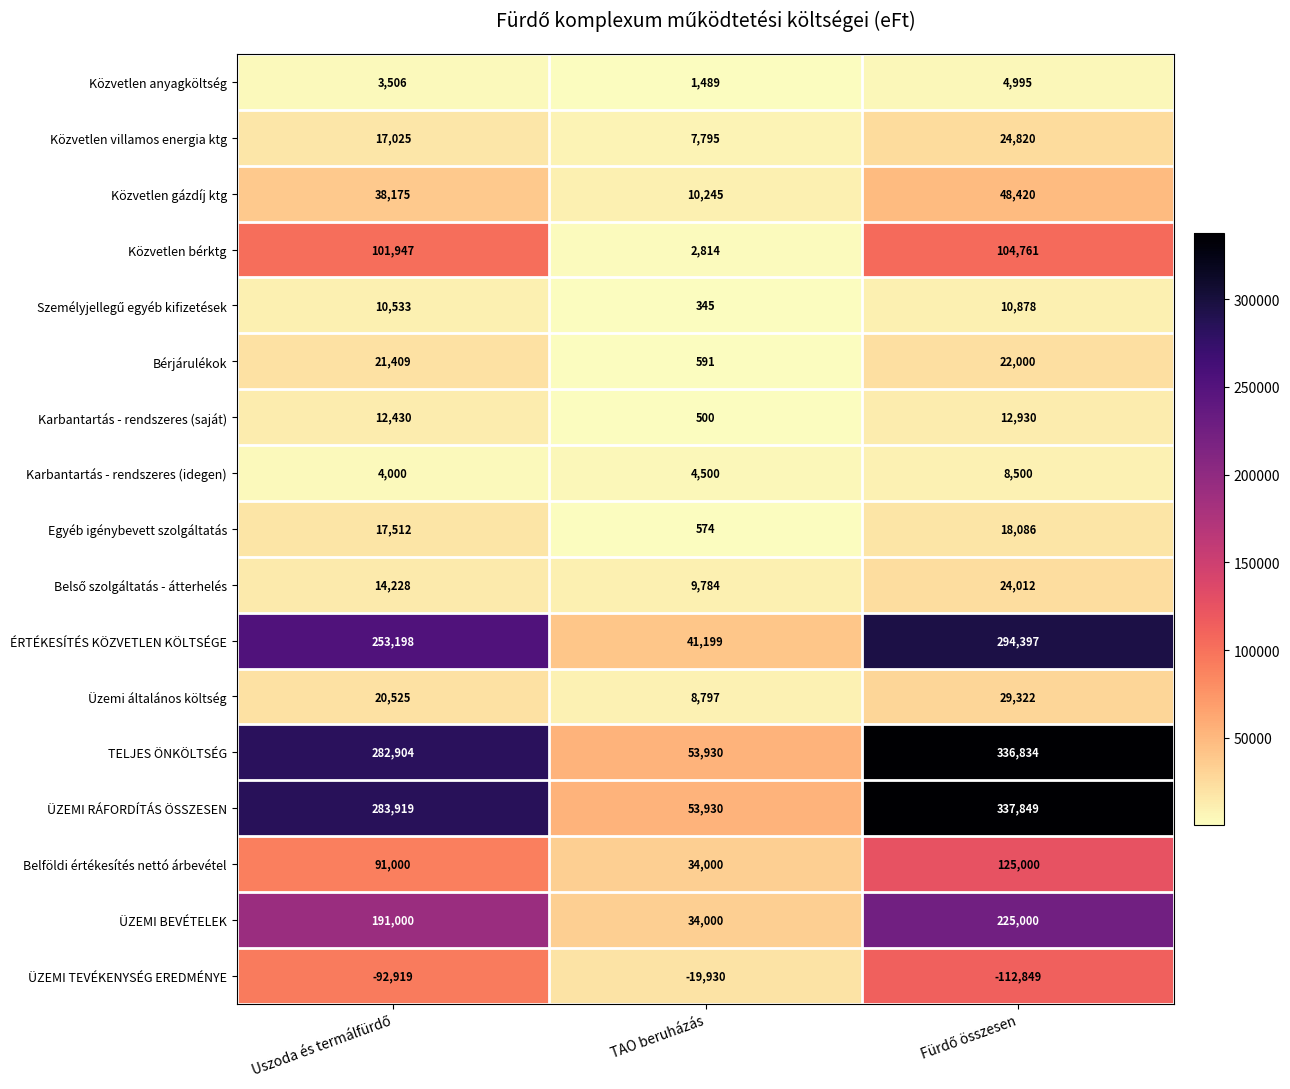

What is the minimum value for Közvetlen gázdíj ktg?

10245